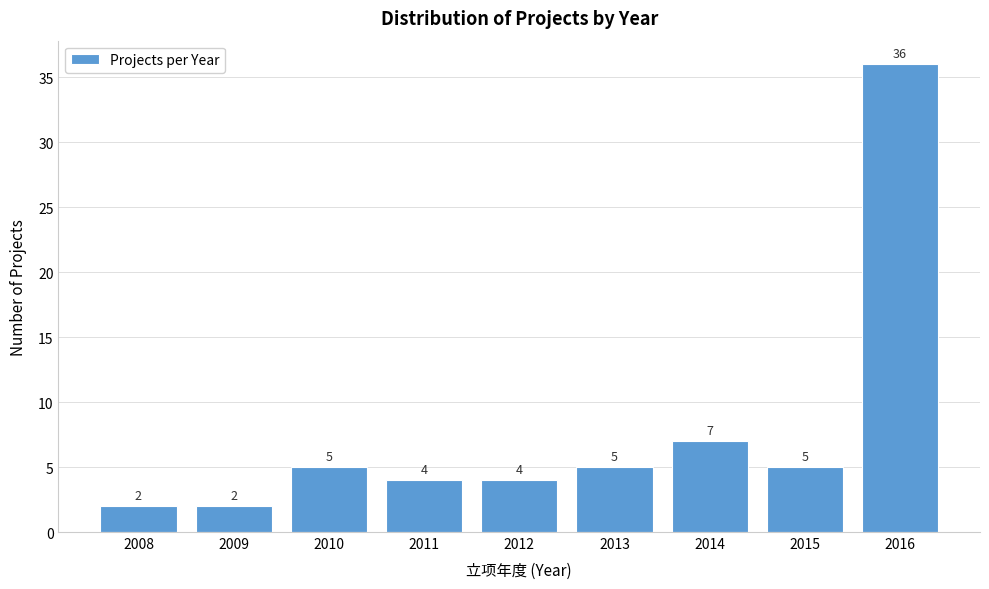

Reading right to left, extract all data points from this chart.

36	5	7	5	4	4	5	2	2